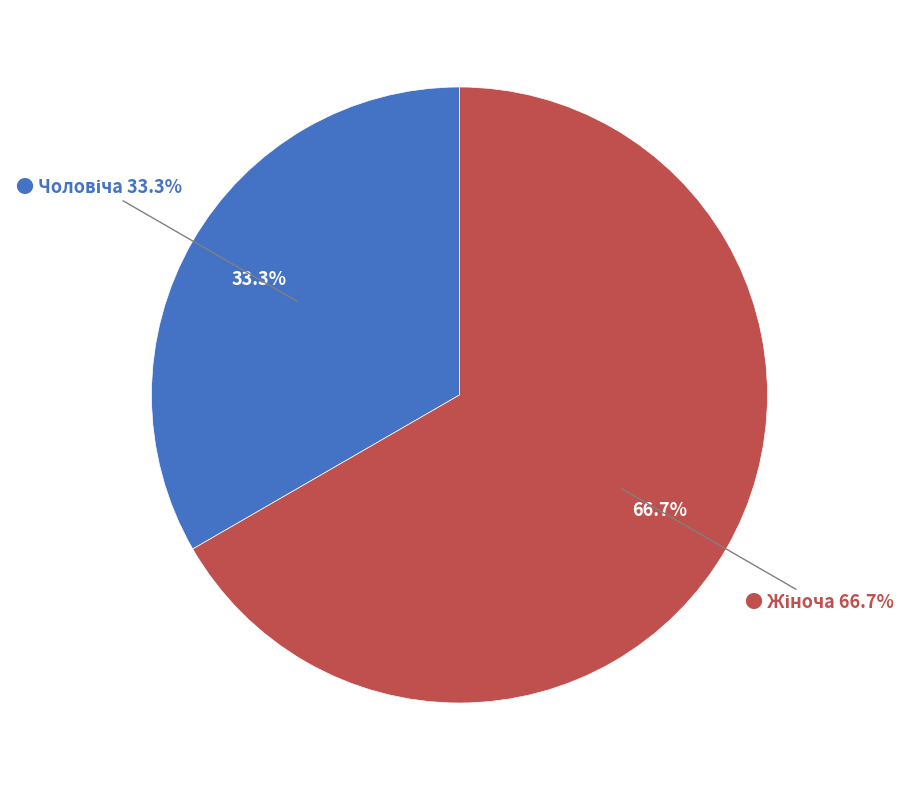

Count the number of slices in the pie.

2